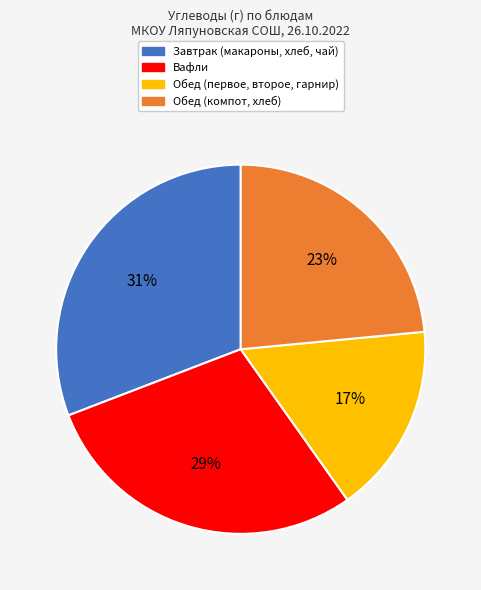

Is it true that Обед (первое, второе, гарнир) is 25% of the pie?

False